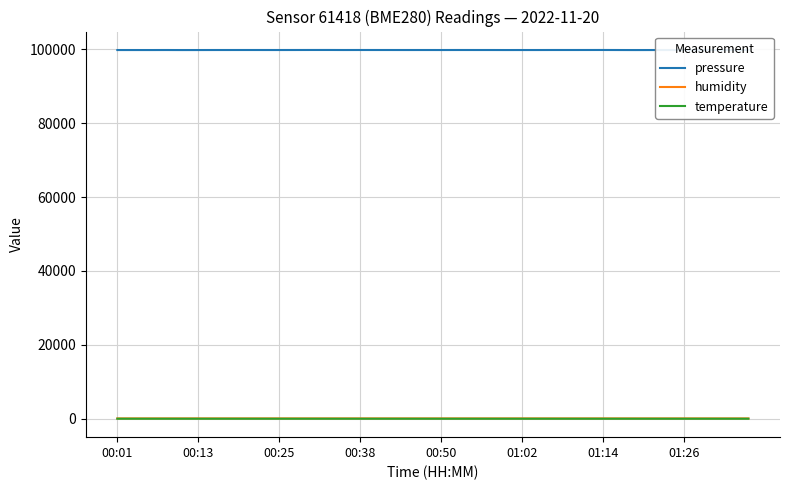

What is the lowest value of the pressure series?

99771.7